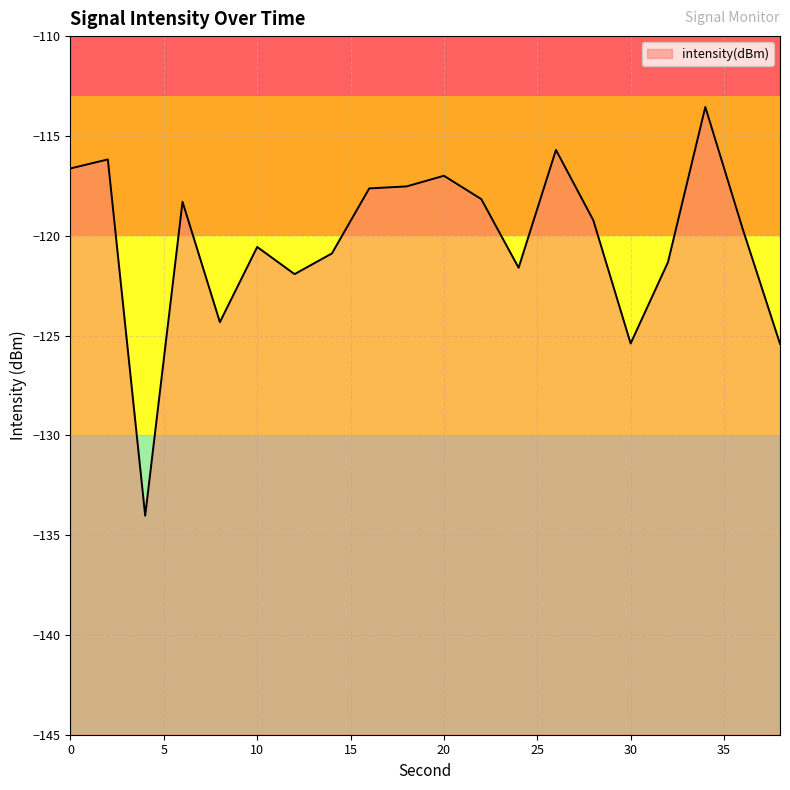

What is the difference between the values at 34 and 28?

5.7